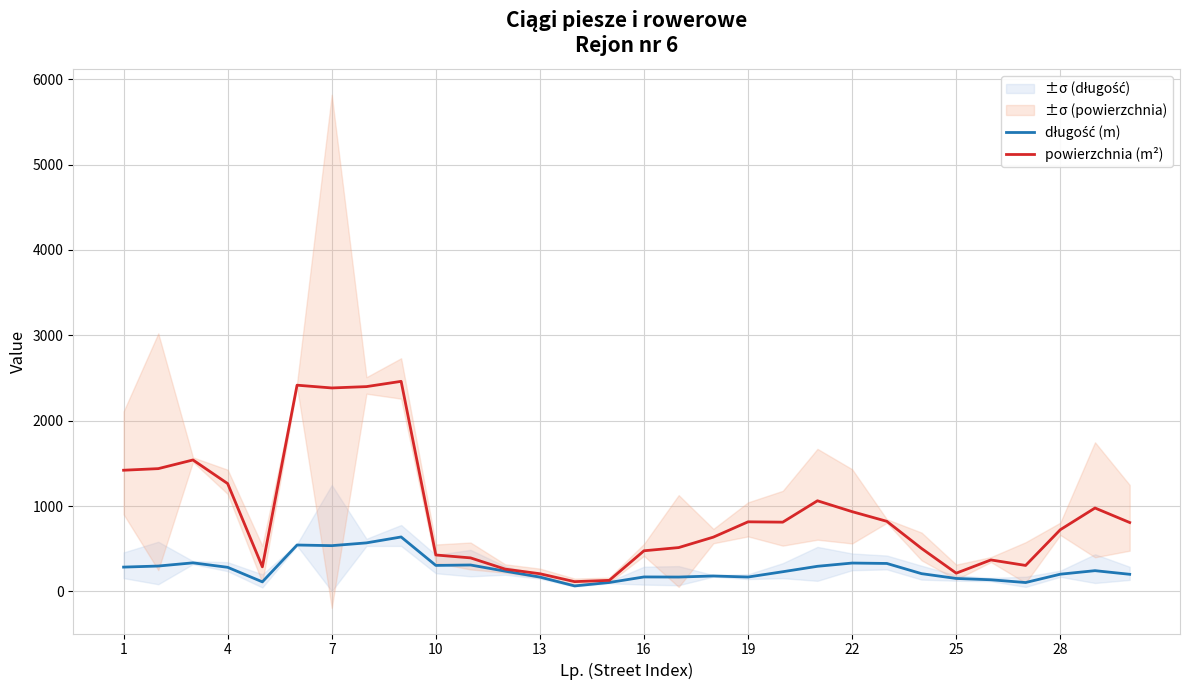

How many values in the długość (m) series are below 237?

15